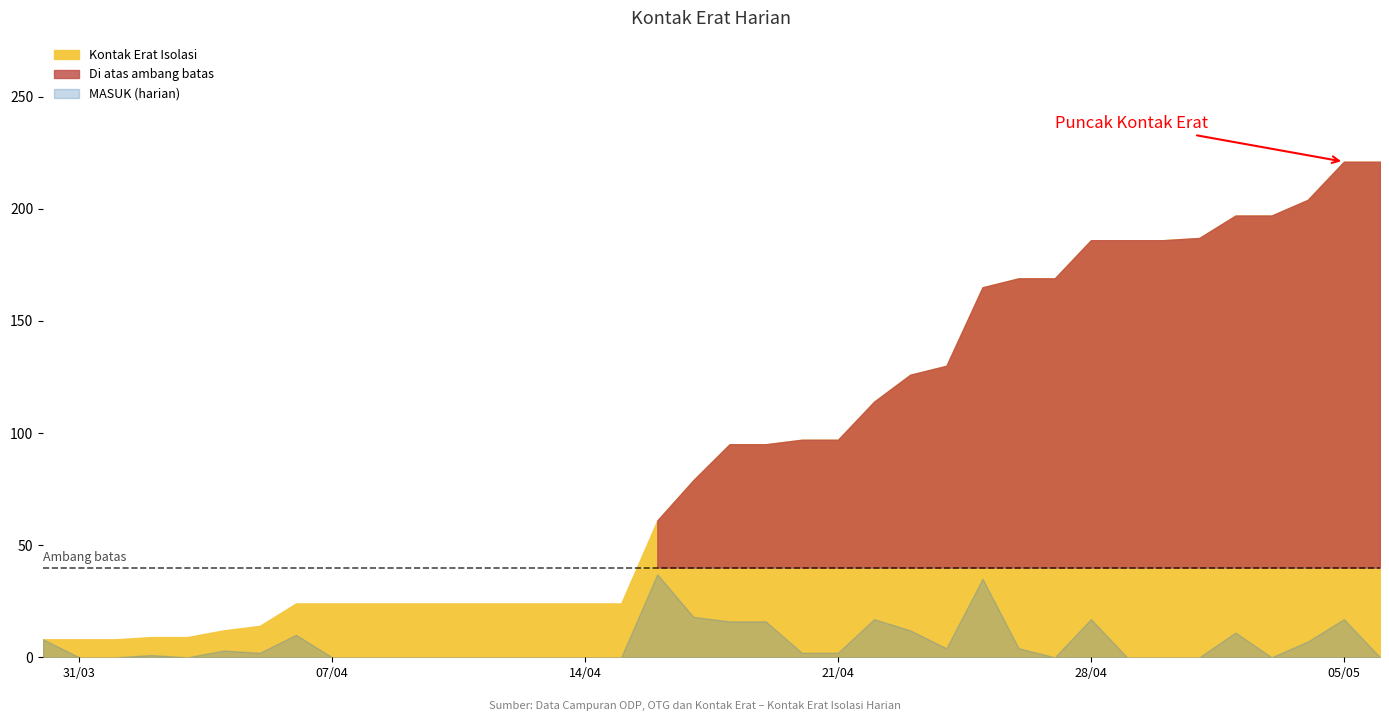

True or false: MASUK and Kontak Erat Isolasi intersect in this chart.

False